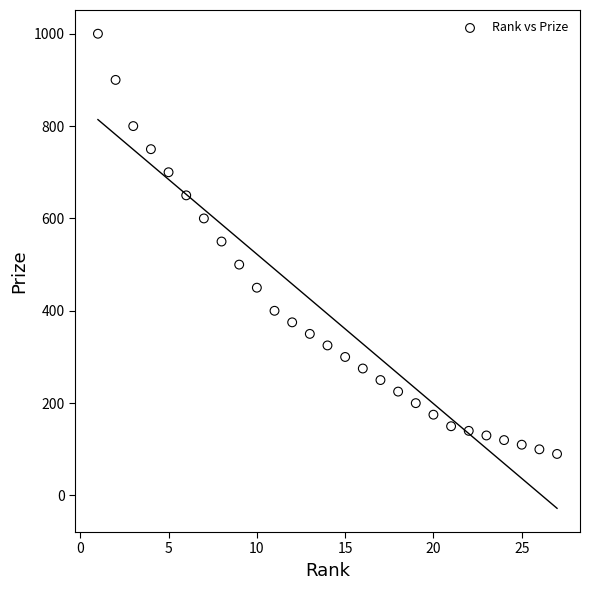

What is the range of Y values (max minus min)?

910